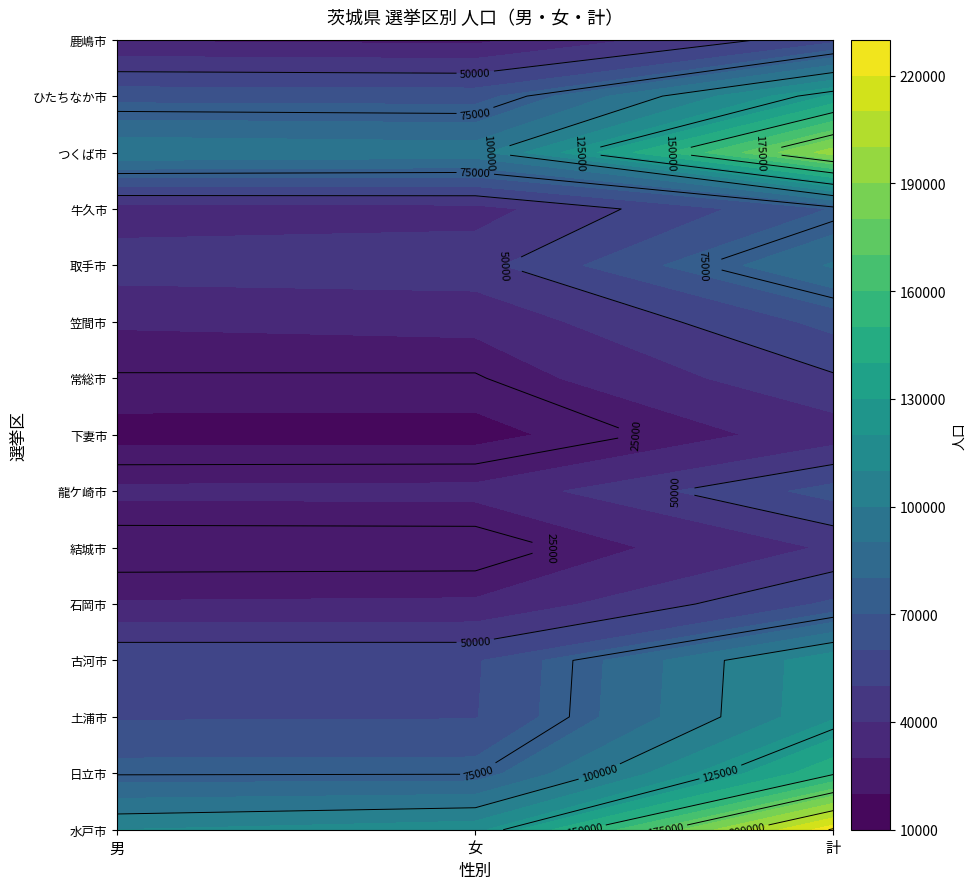

The value of 土浦市 at 計 is 118575. True or false?

True